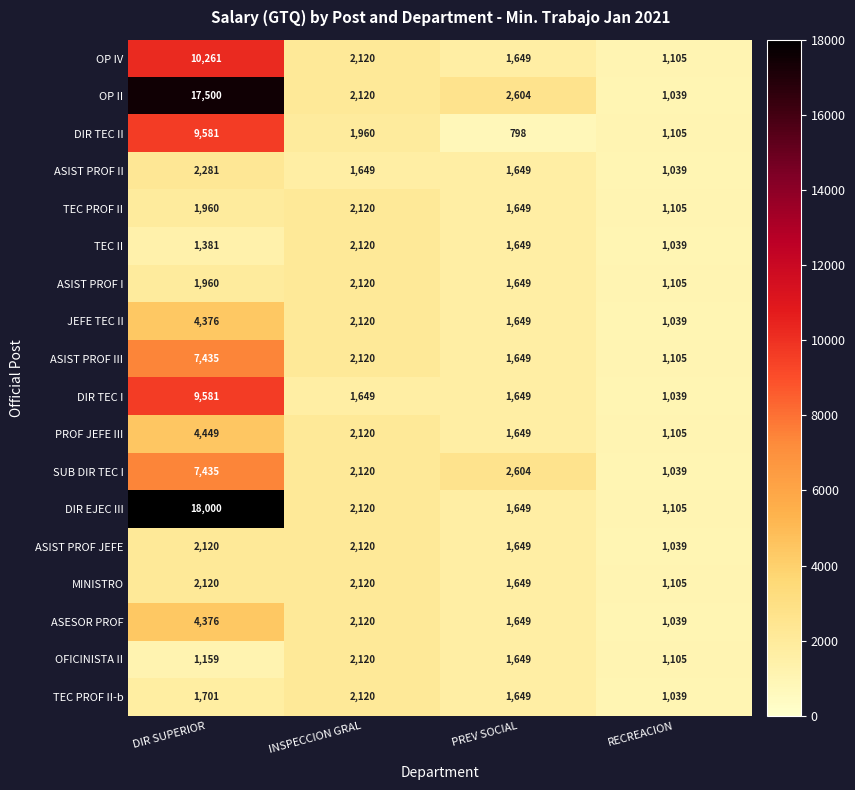

How many TEC PROF II values are between 1649 and 2120?

3